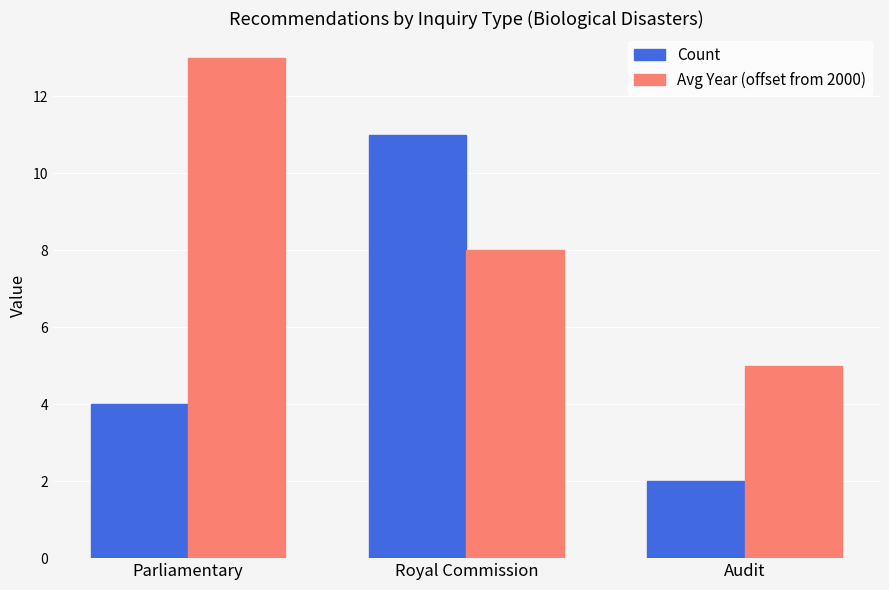

What is the lowest value of the Avg Year (offset from 2000) series?

5